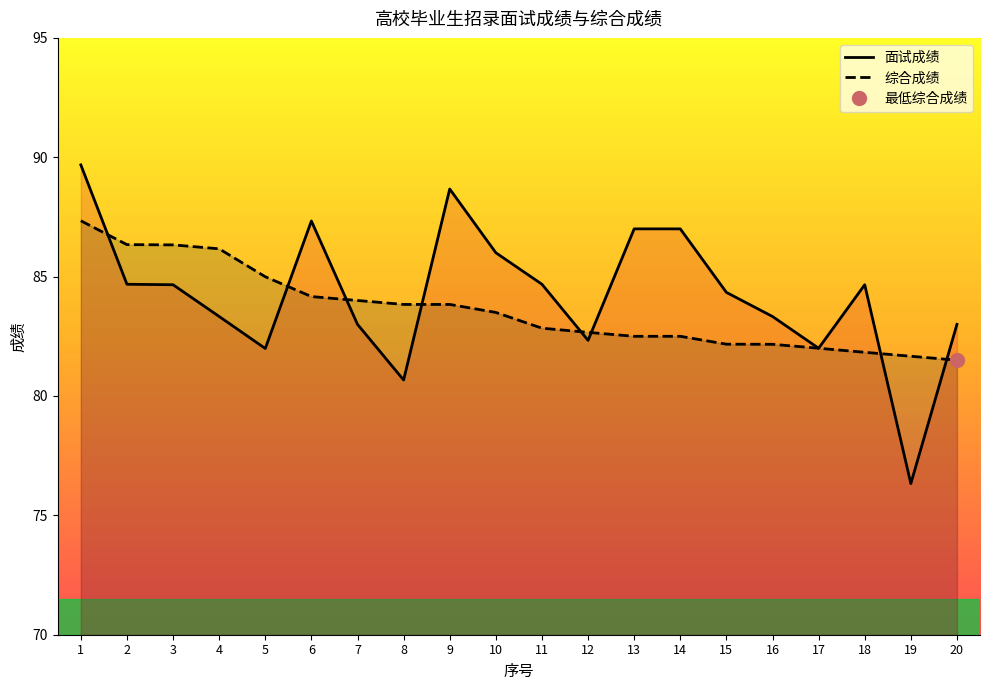

Is the value of 综合成绩 at 15 greater than the value of 面试成绩 at 20?

No